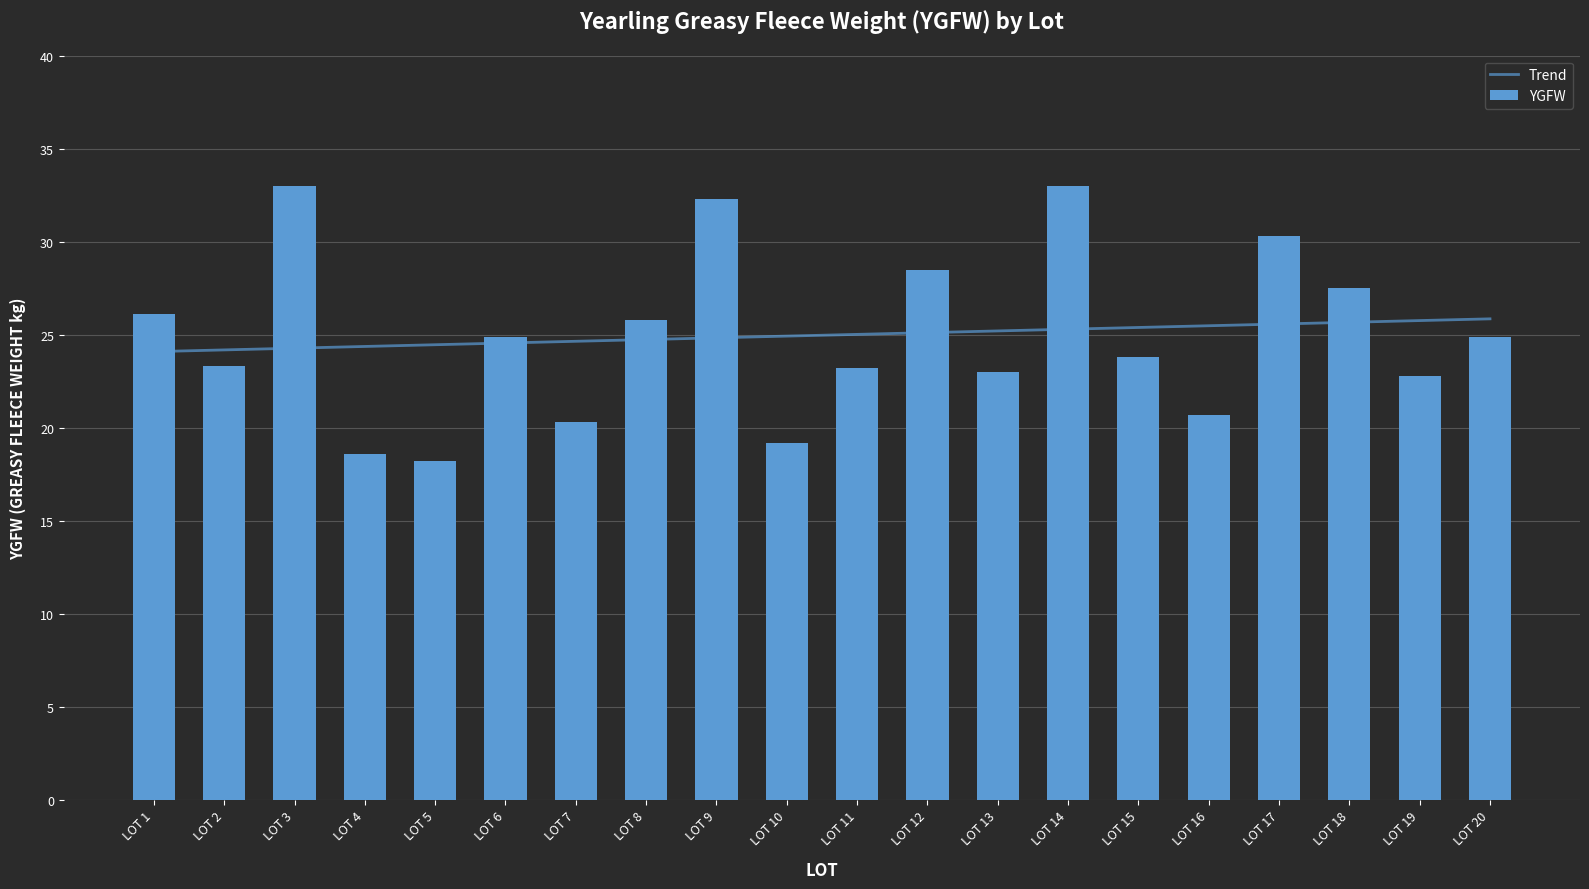

Which series has the largest total across all categories?

Trend